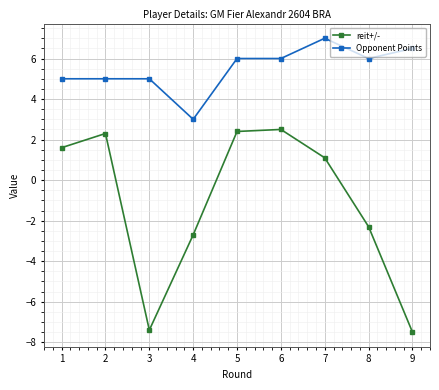

At which category does reit+/- reach its first local peak?

2